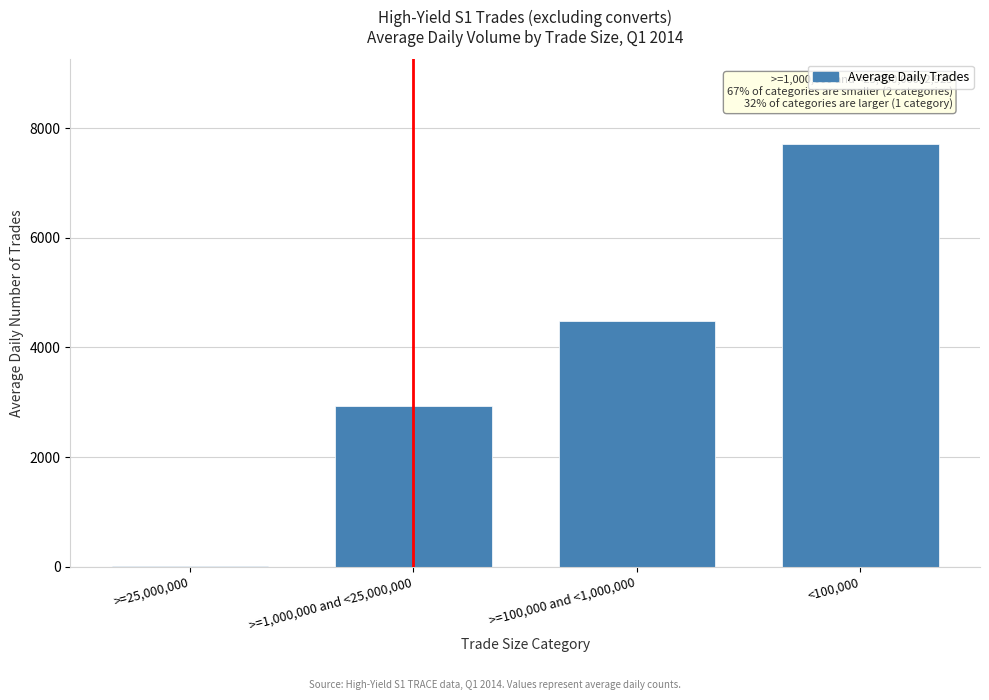

Reading left to right, extract all data points from this chart.

>=25,000,000=15.4	>=1,000,000 and <25,000,000=2925.4	>=100,000 and <1,000,000=4487.7	<100,000=7712.6